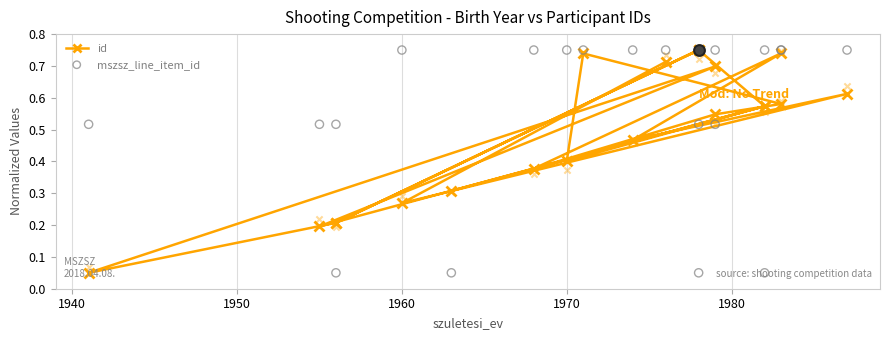

What is the total value across all series at 1960?

0.3